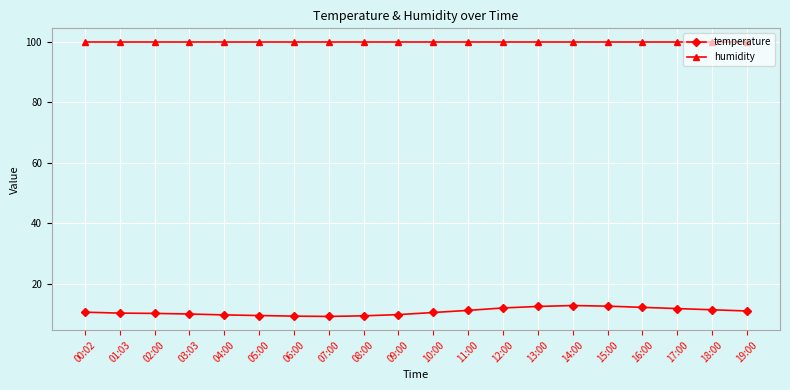

At how many categories does at least one series exceed 22?

20